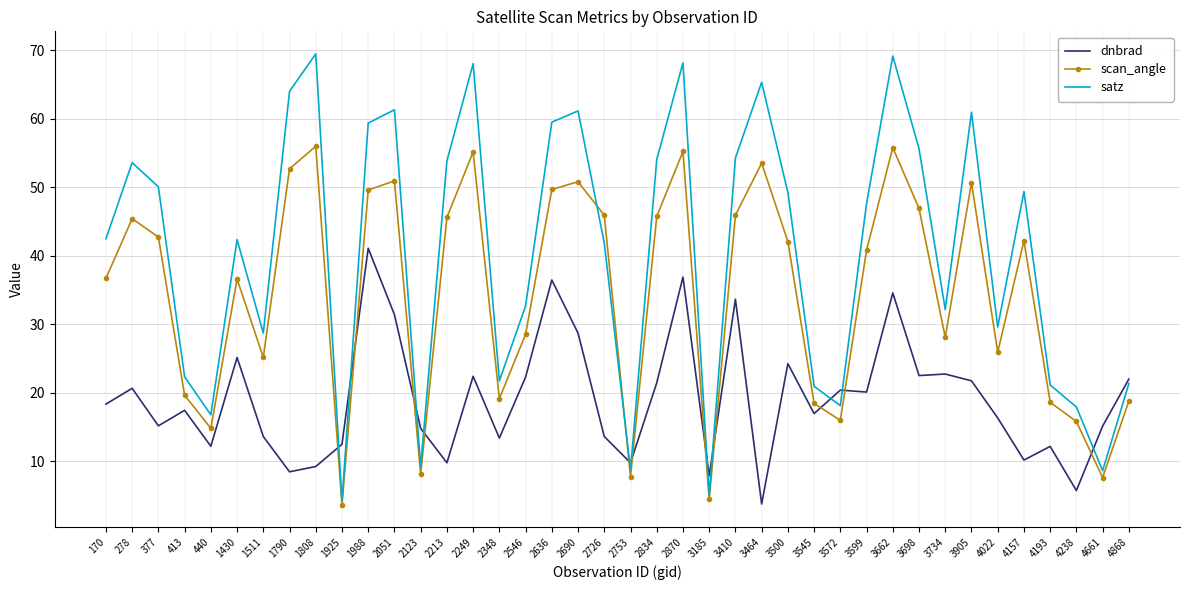

Count the number of categories in the chart.

40